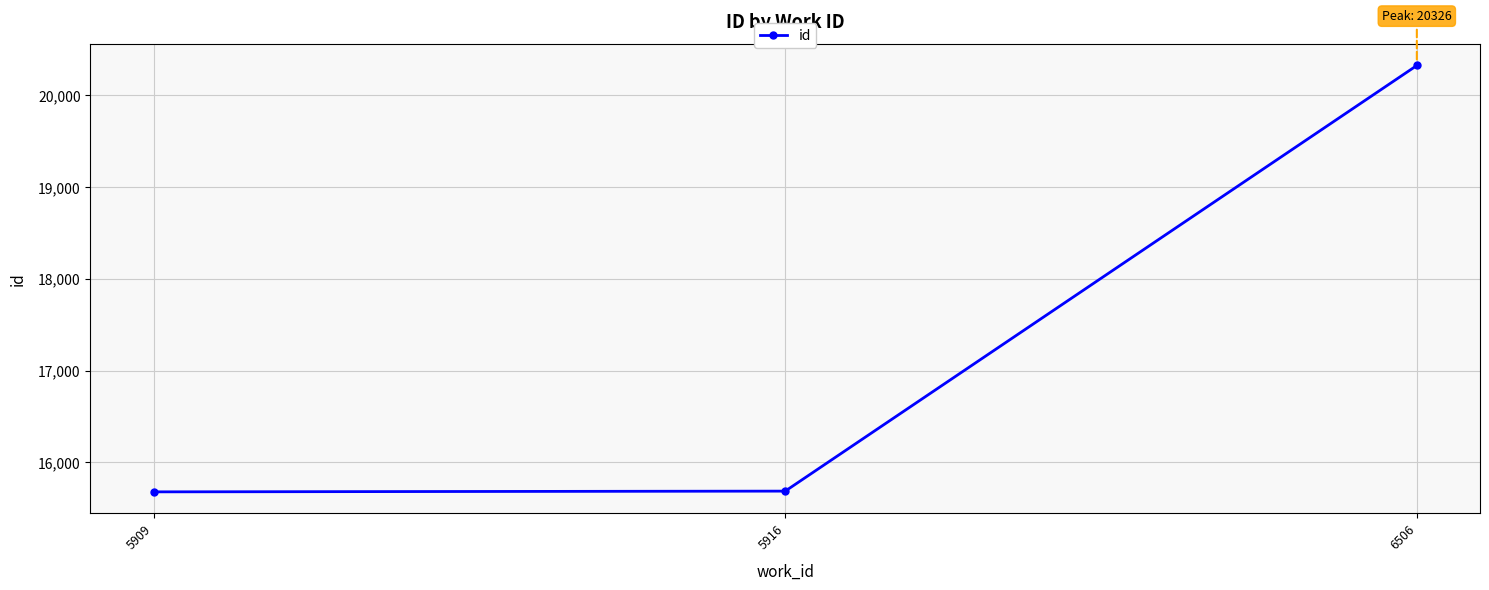

What is the change in value from 5909 to 6506?

+4648